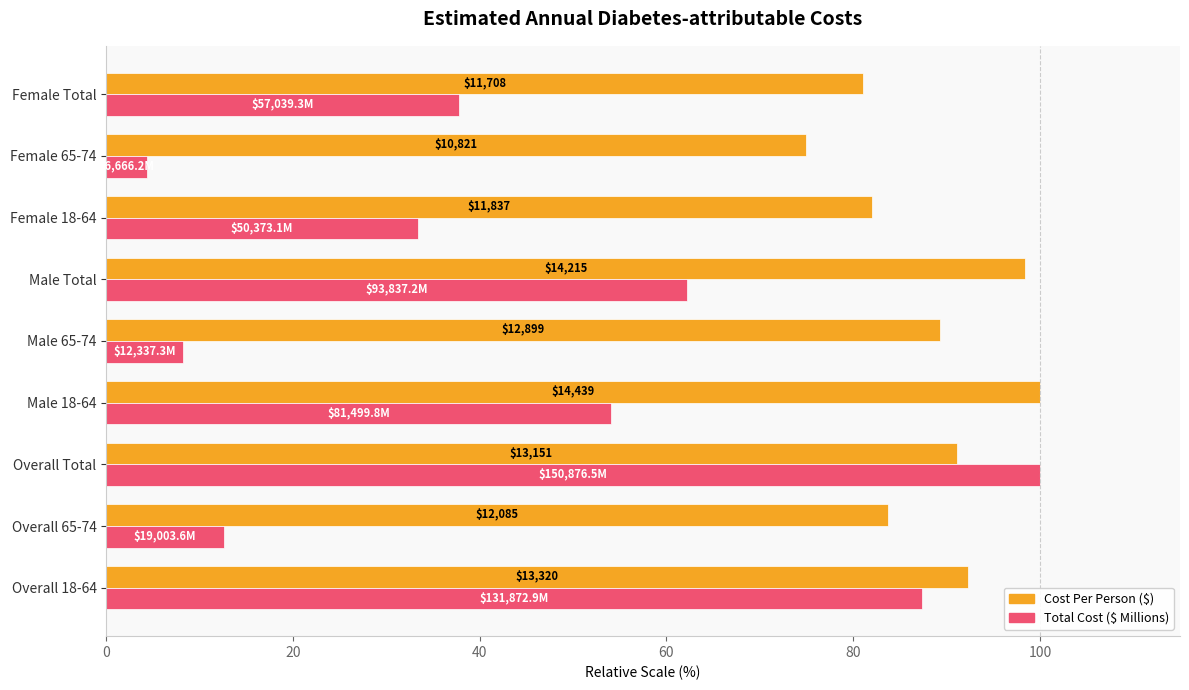

How many bars are there in each group?

2